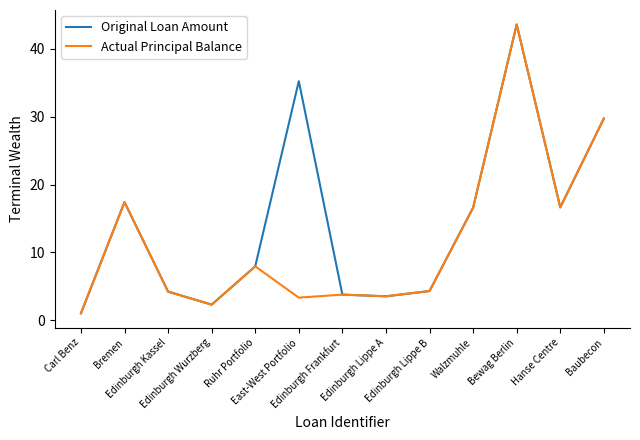

At how many categories does at least one series exceed 38?

1